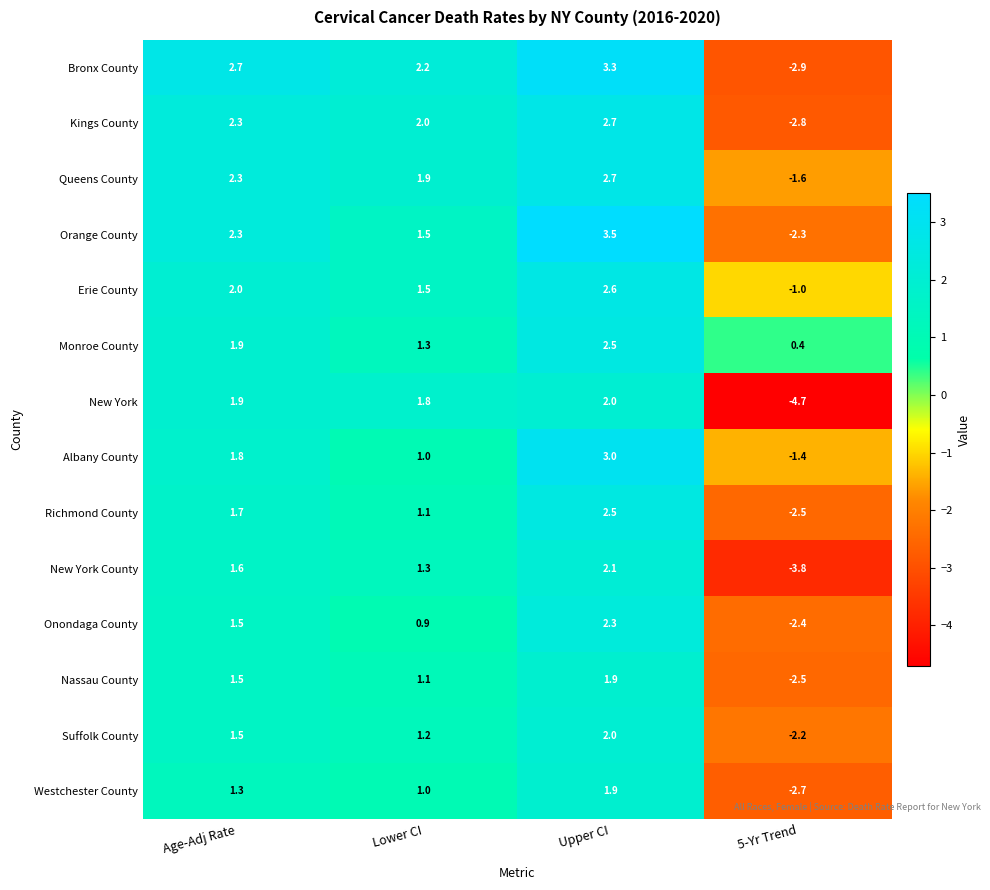

Rank the categories by Westchester County value from highest to lowest.

Upper CI, Age-Adj Rate, Lower CI, 5-Yr Trend